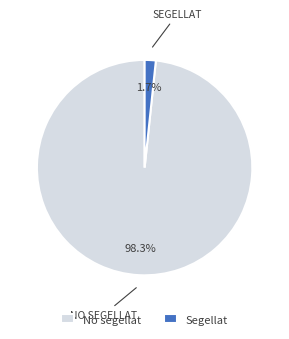

Between Segellat and No segellat, which is larger?

No segellat